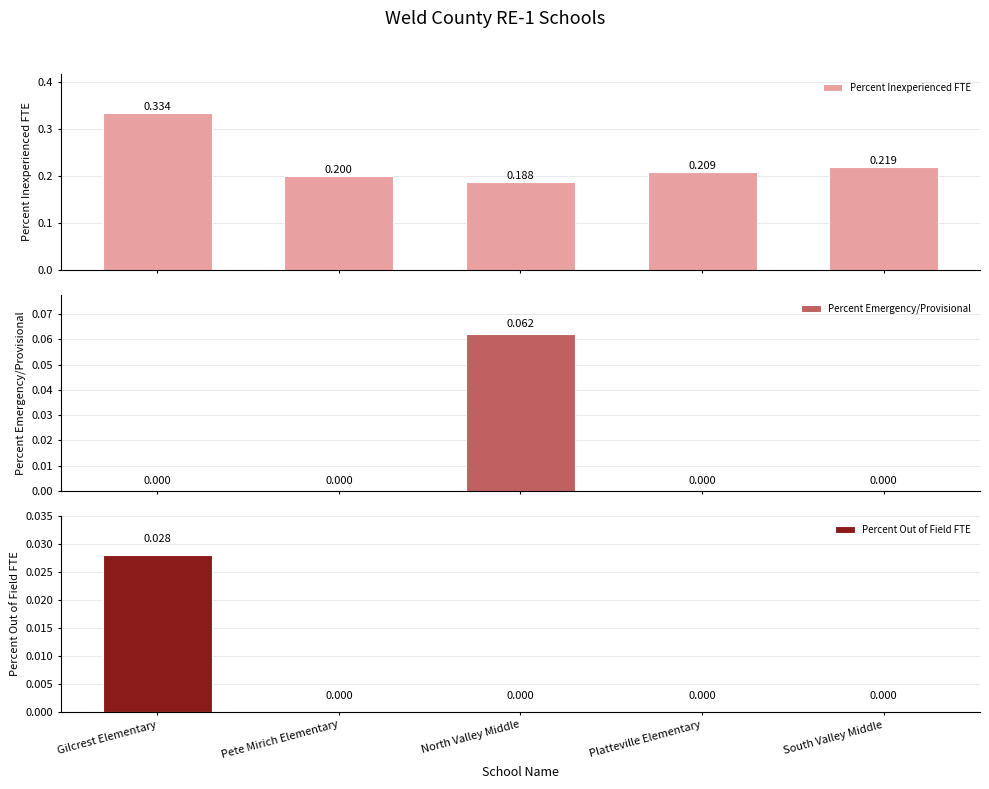

Reading left to right, list all the values displayed in this chart.

Percent Inexperienced FTE: 0.3	0.2	0.2	0.2	0.2
Percent Emergency/Provisional: 0.0	0.0	0.1	0.0	0.0
Percent Out of Field FTE: 0.0	0.0	0.0	0.0	0.0